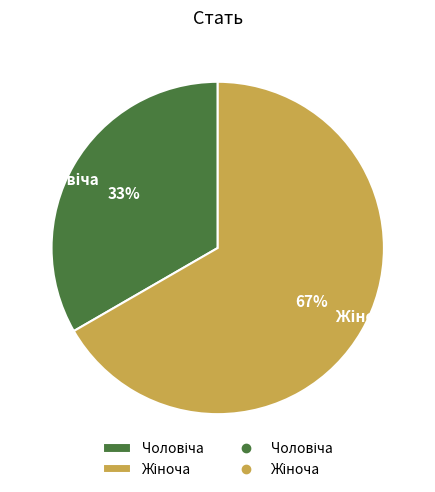

Is there any slice that represents more than half of the pie?

Yes